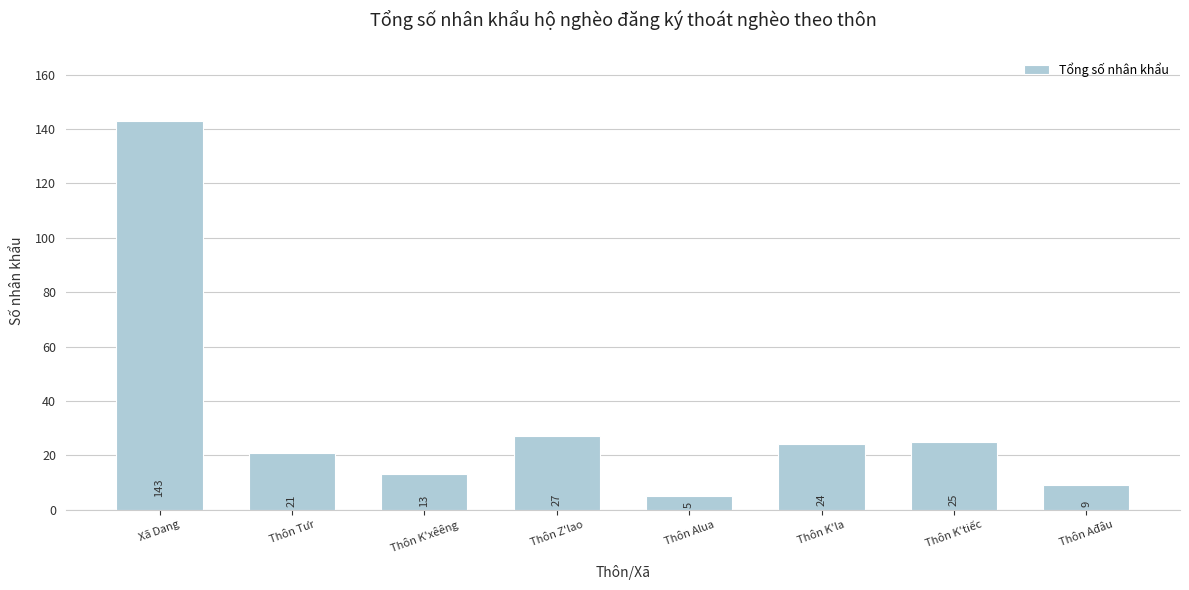

What is the greatest value displayed?

143